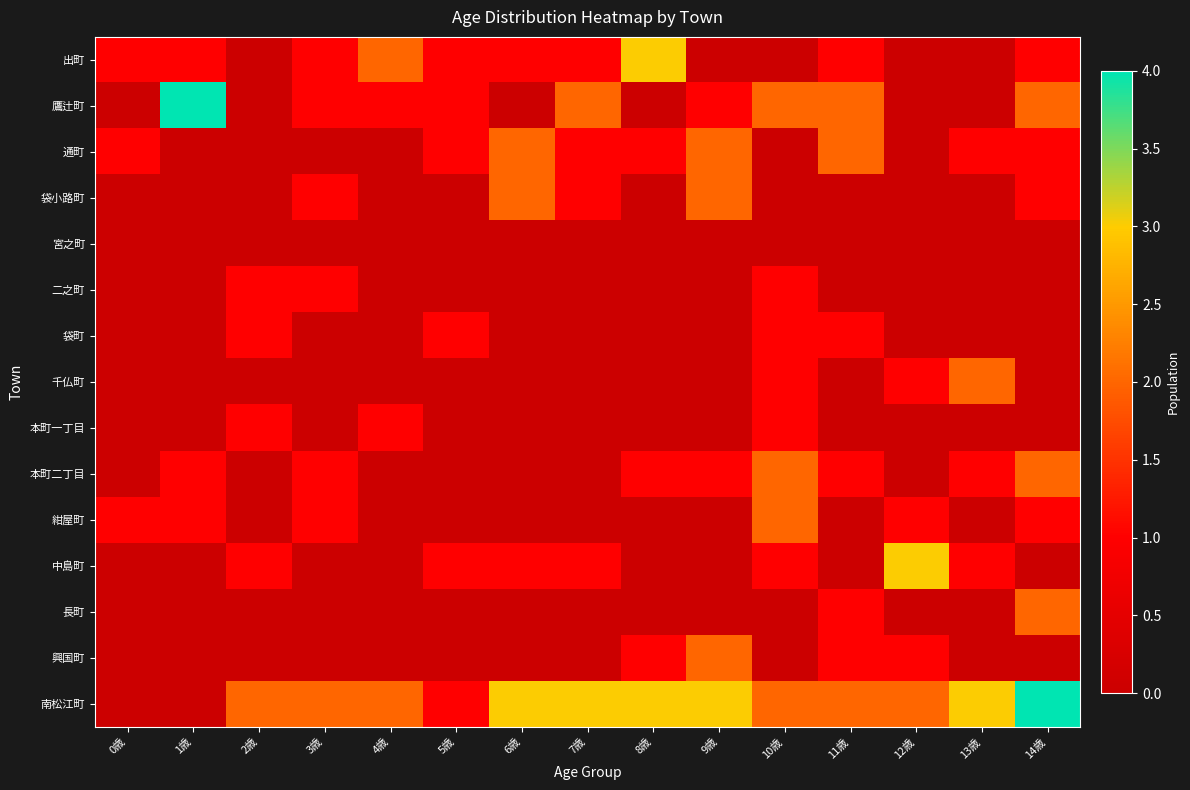

At 5歳, list the series in order from largest to smallest.

出町, 鷹辻町, 通町, 袋町, 中島町, 南松江町, 袋小路町, 宮之町, 二之町, 千仏町, 本町一丁目, 本町二丁目, 紺屋町, 長町, 興国町